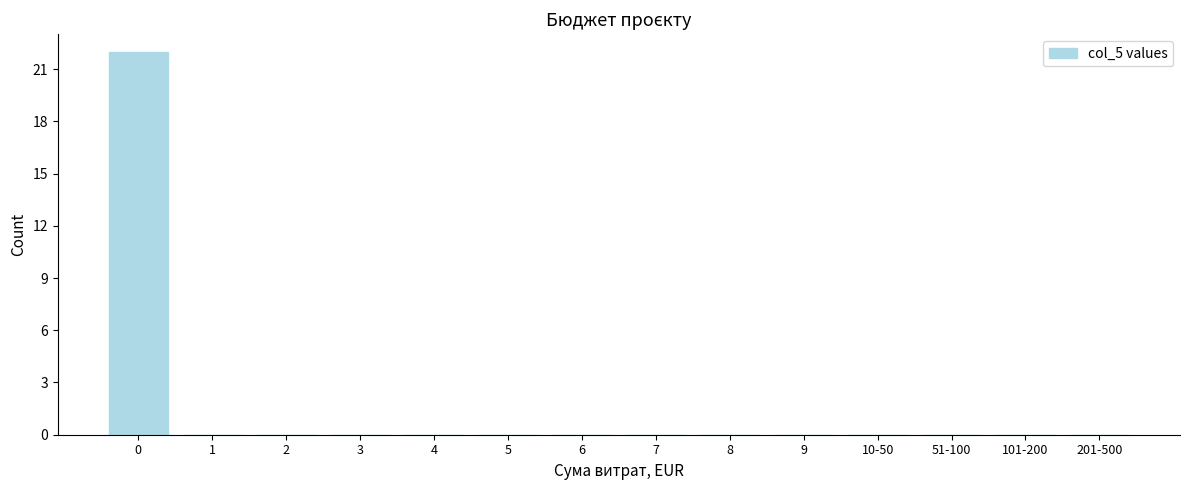

Reading left to right, transcribe all the data shown in this chart.

0=22	1=0	2=0	3=0	4=0	5=0	6=0	7=0	8=0	9=0	10-50=0	51-100=0	101-200=0	201-500=0